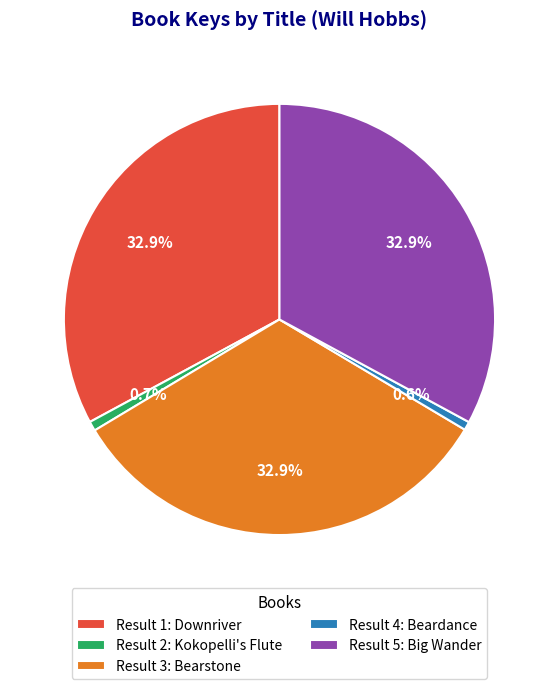

Does Result 1: Downriver represent more than half of the total?

No